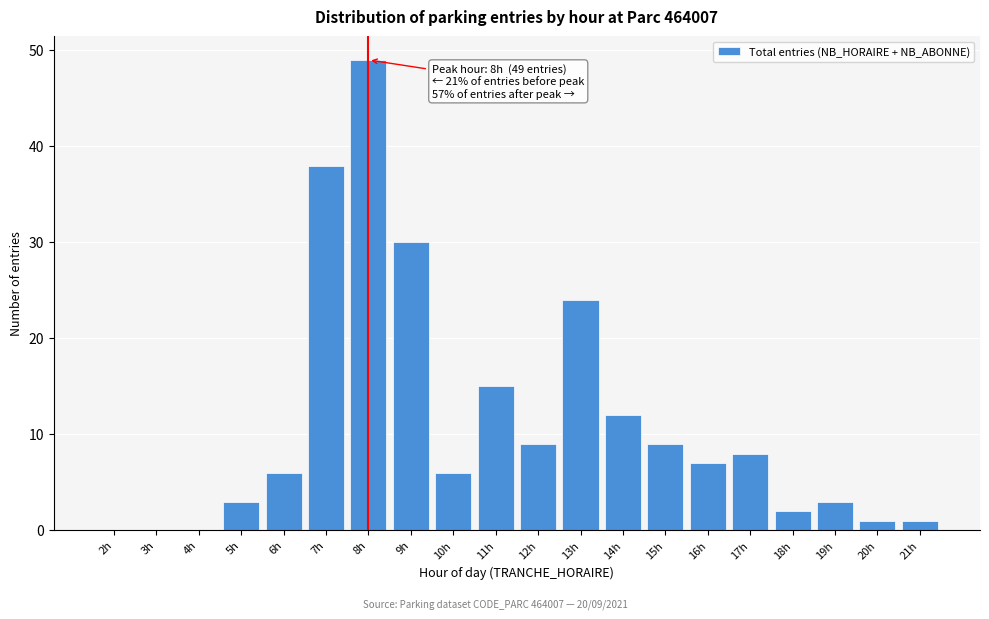

Reading left to right, list all the values displayed in this chart.

2h=0	3h=0	4h=0	5h=3	6h=6	7h=38	8h=49	9h=30	10h=6	11h=15	12h=9	13h=24	14h=12	15h=9	16h=7	17h=8	18h=2	19h=3	20h=1	21h=1